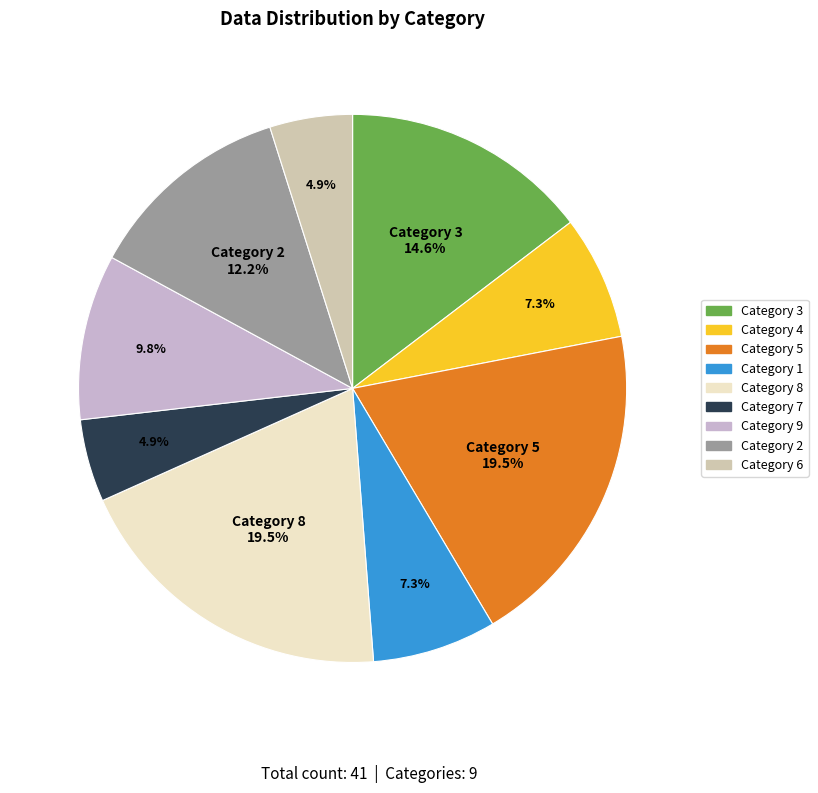

Count the number of slices in the pie.

9